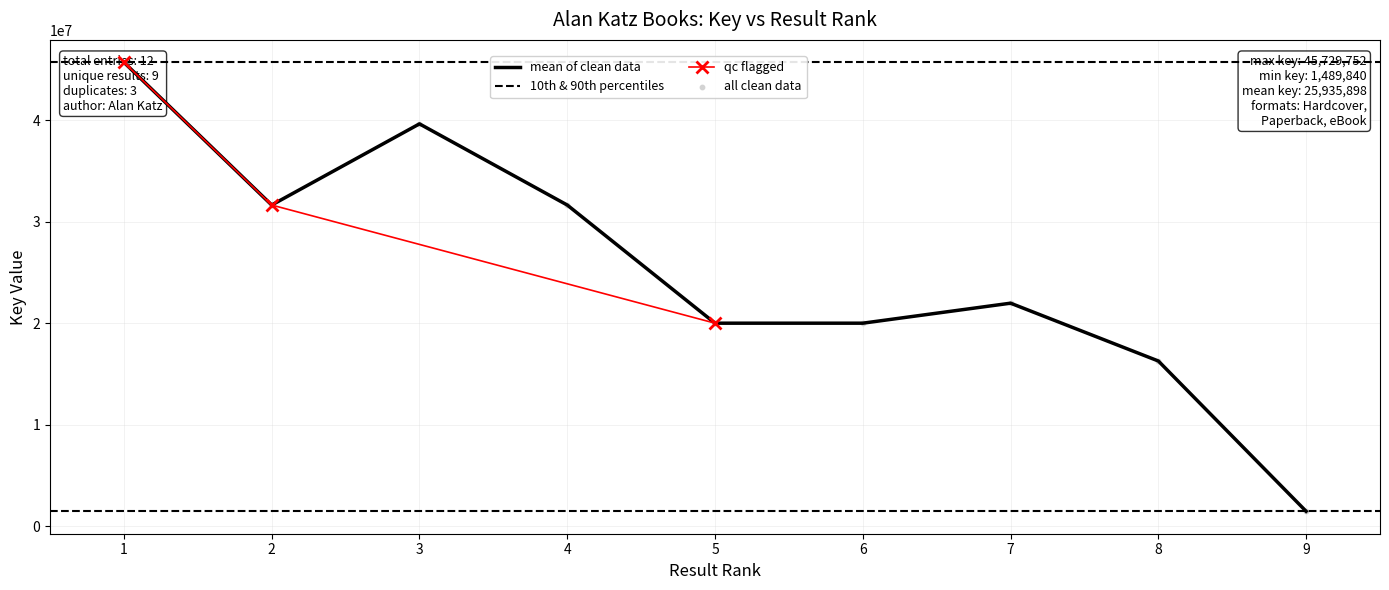

What is the change in value from 2 to 9?

-30178473